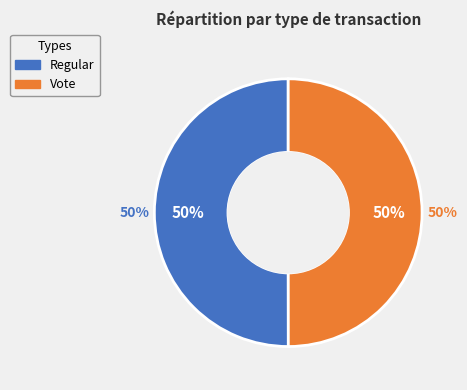

To the nearest percent, what percentage of the pie is Vote?

50%